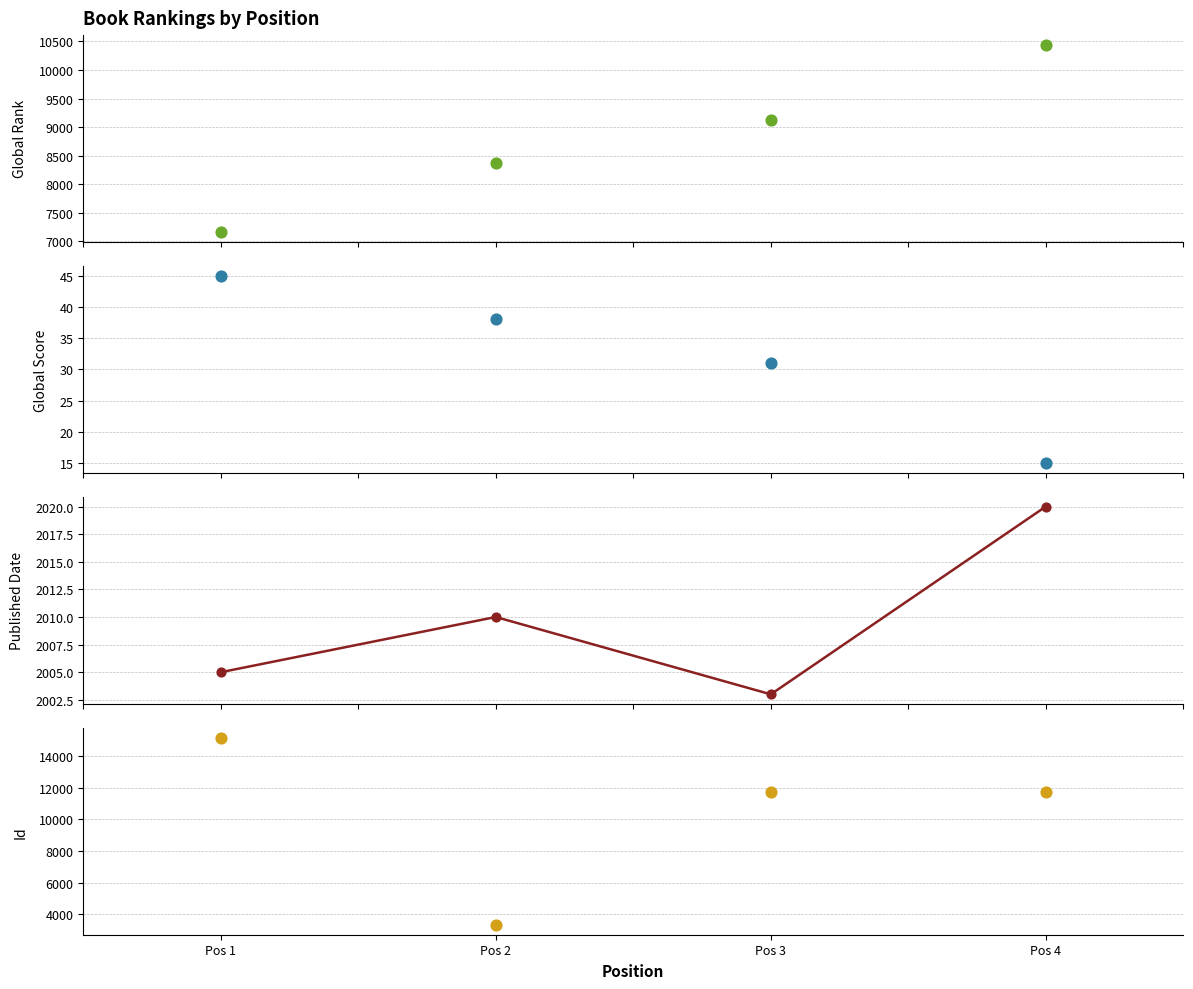

Which series reaches the minimum Y coordinate?

Global Score